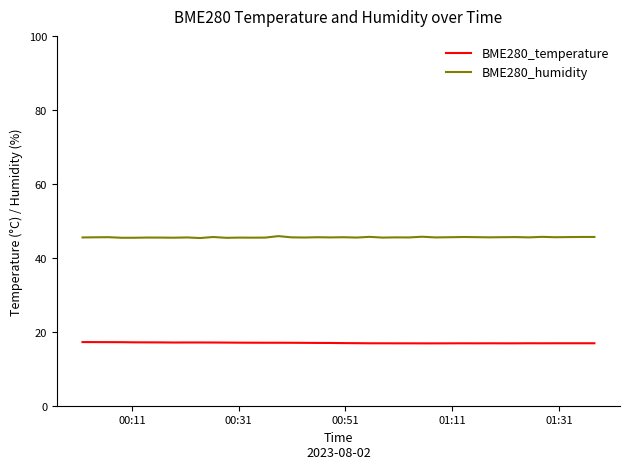

What is the smallest value displayed?

16.9